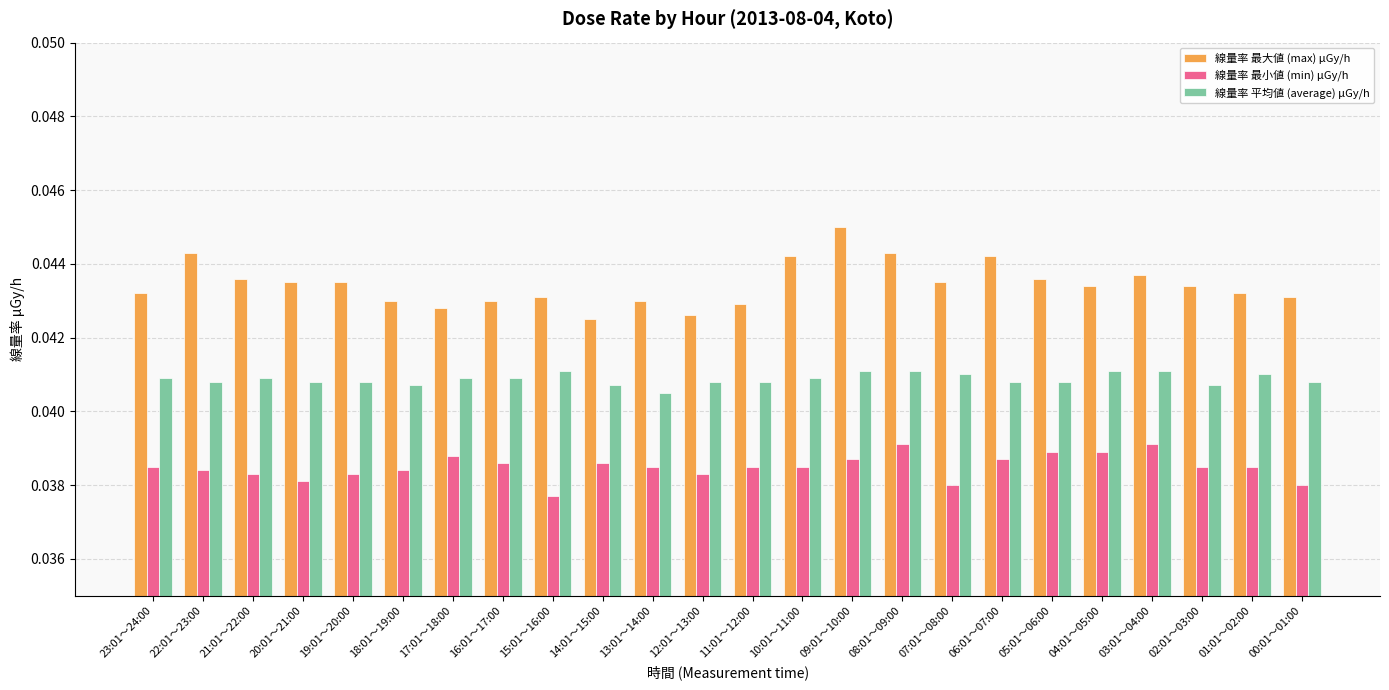

Does the chart contain any negative values?

No